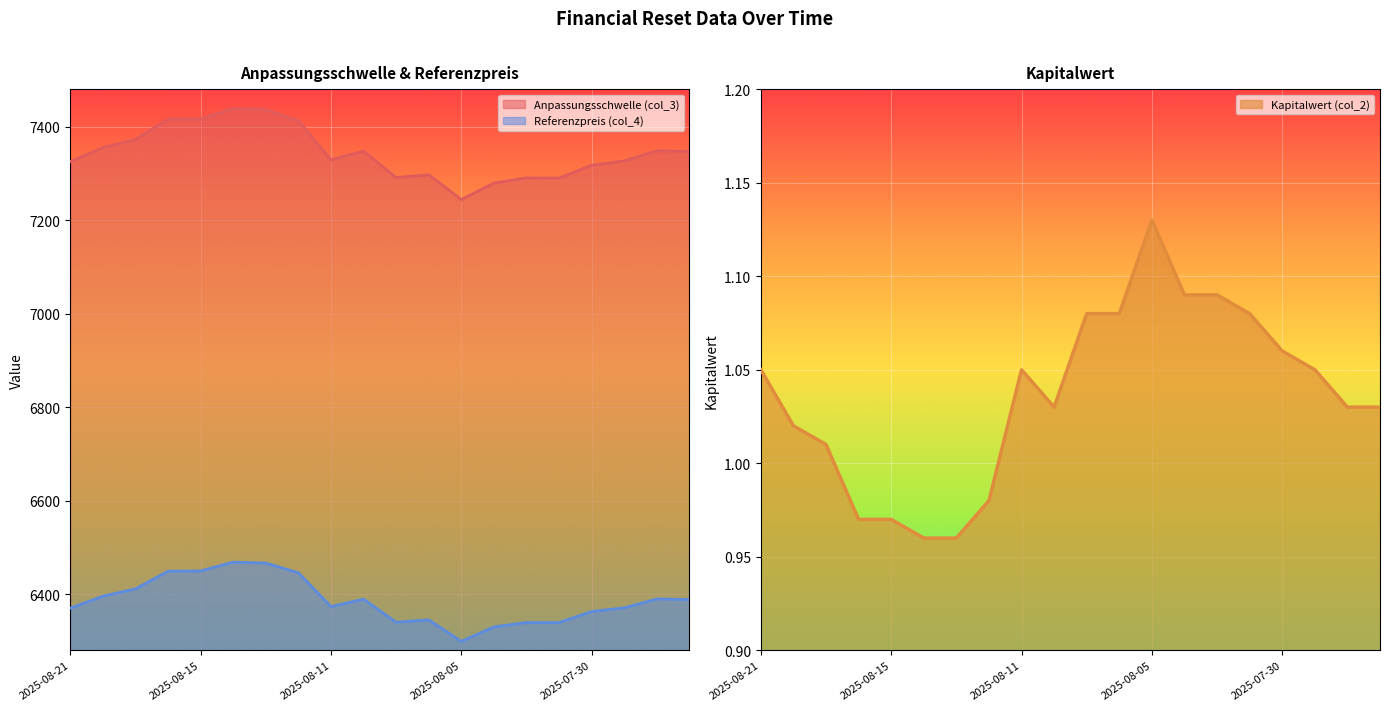

Reading right to left, transcribe all the data shown in this chart.

Anpassungsschwelle (col_3): 7346.6	7348.2	7326.5	7317.3	7289.8	7290.3	7279.2	7244.0	7296.8	7290.9	7347.3	7328.8	7412.4	7436.4	7438.6	7415.8	7416.0	7372.5	7355.0	7324.9
Kapitalwert (col_2): 1.0	1.0	1.1	1.1	1.1	1.1	1.1	1.1	1.1	1.1	1.0	1.1	1.0	1.0	1.0	1.0	1.0	1.0	1.0	1.1
Referenzpreis (col_4): 6388.6	6389.8	6370.9	6362.9	6339.4	6339.4	6329.9	6299.2	6345.1	6340.0	6389.4	6373.4	6445.8	6466.6	6468.5	6449.8	6449.1	6411.4	6395.8	6370.2